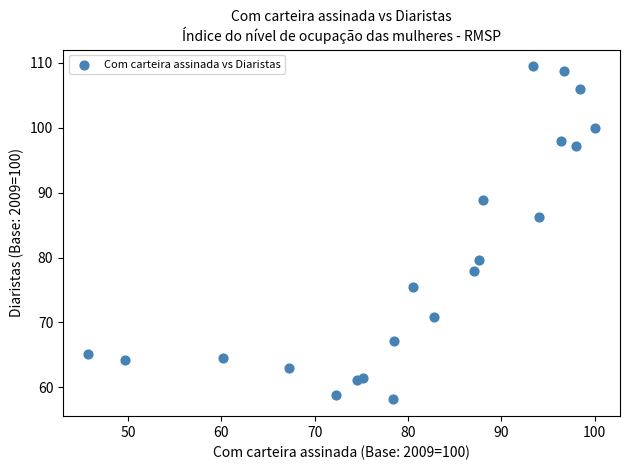

What is the range of Y values (max minus min)?

51.4